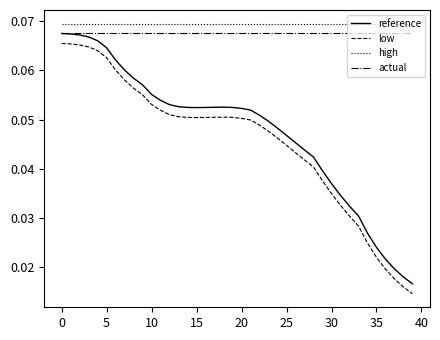

Which series has the largest range (max minus min)?

reference